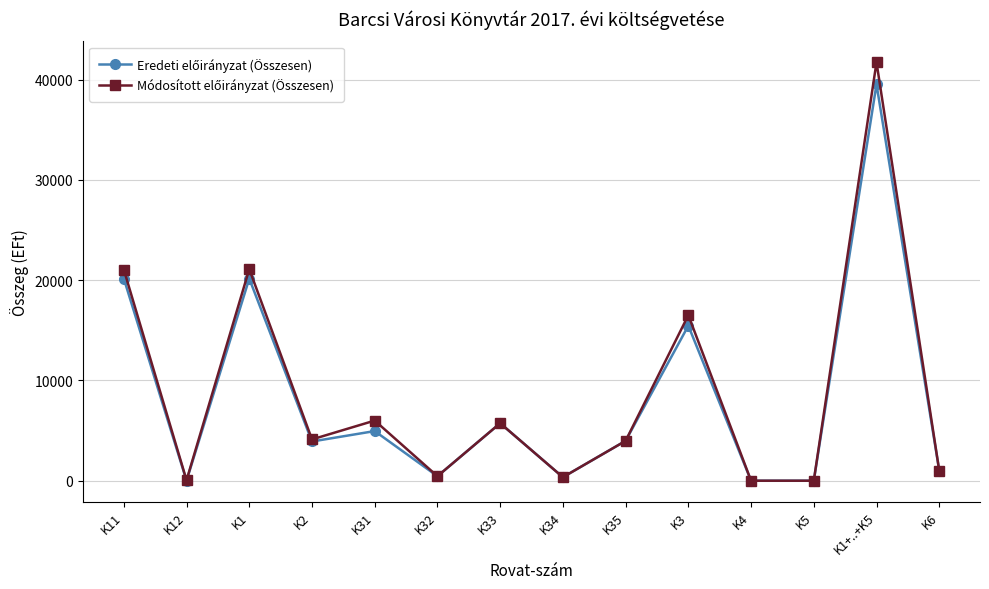

At which category is the sum across all series the highest?

K1+..+K5